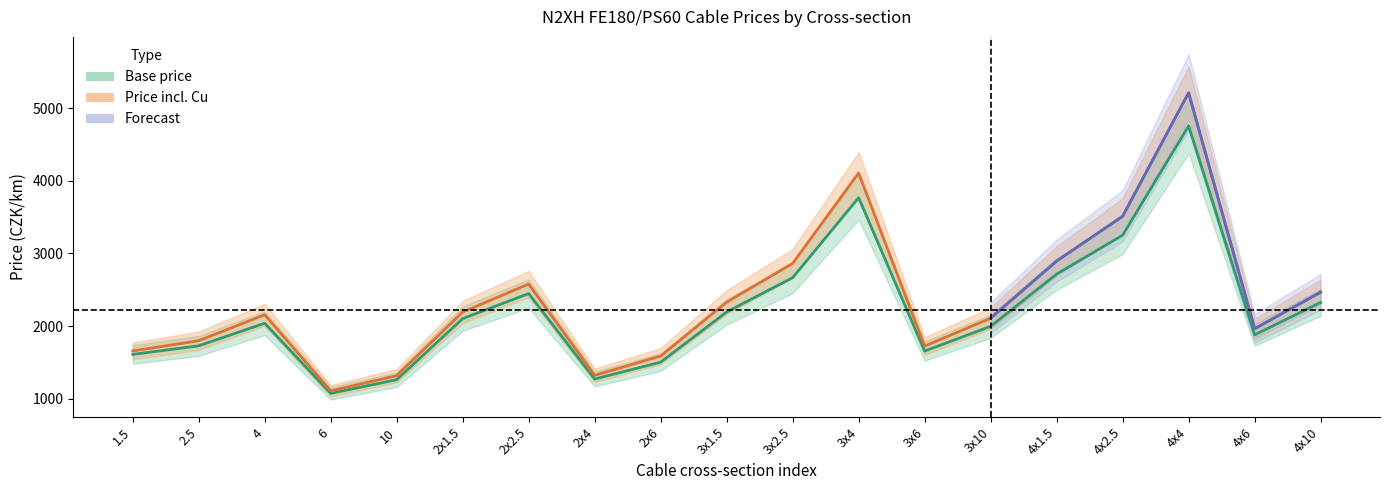

The base_price series shows 1503.7 at 2x6. True or false?

True